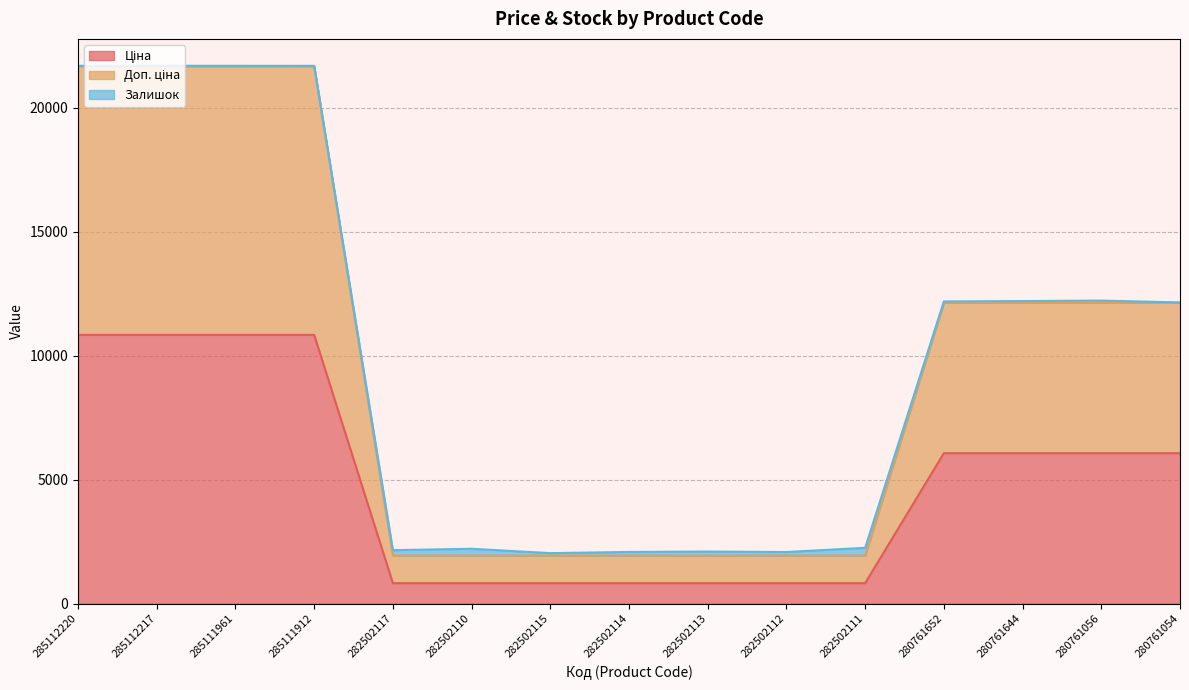

How many values in the Ціна series are below 6067?

7